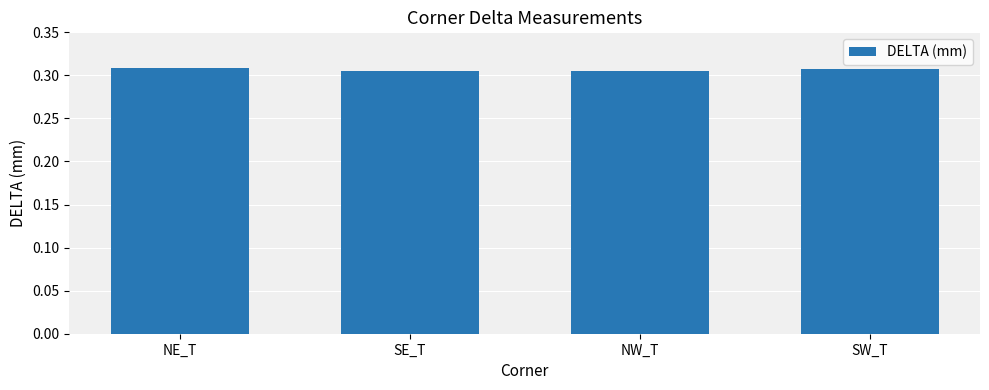

How many values are between 0 and 1?

4